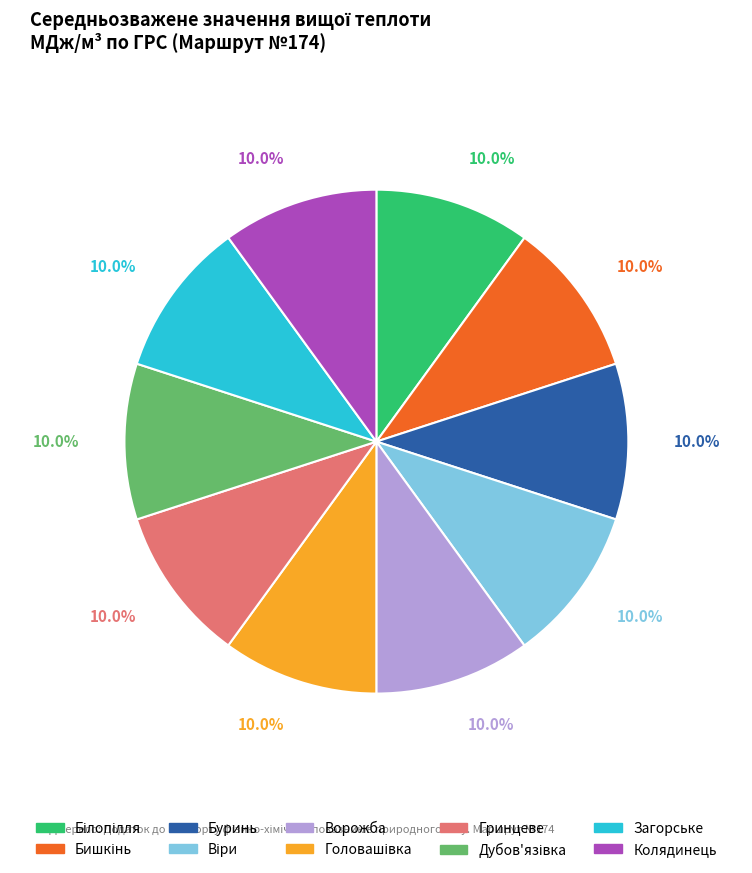

Is it true that Буринь is 1% of the pie?

False